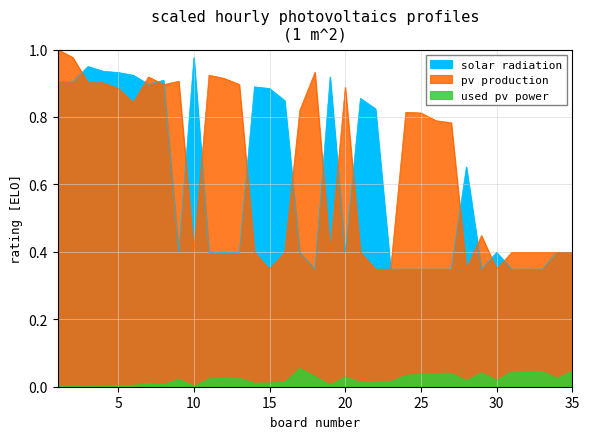

The solar radiation series shows 1.3 at 1. True or false?

False